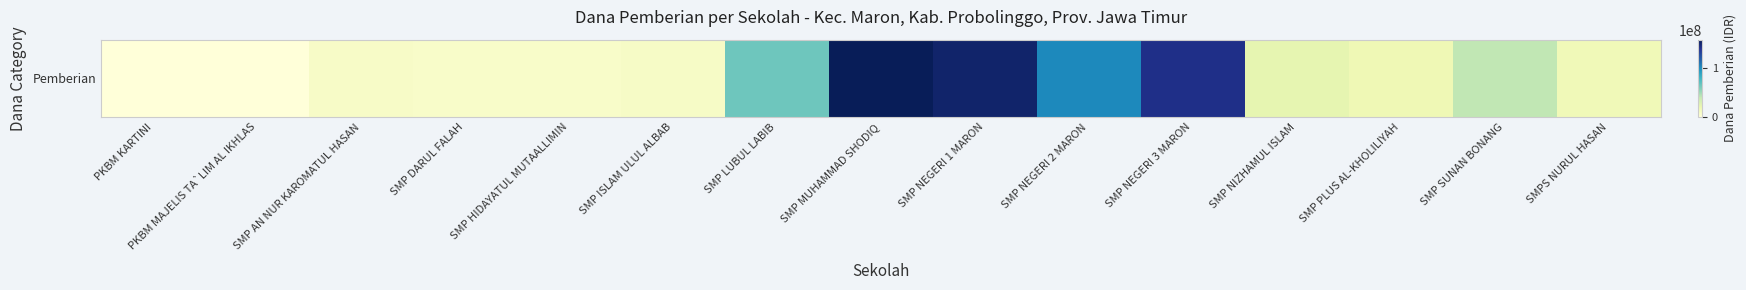

Which has a higher value, PKBM MAJELIS TA`LIM AL IKHLAS or SMP AN NUR KAROMATUL HASAN?

SMP AN NUR KAROMATUL HASAN